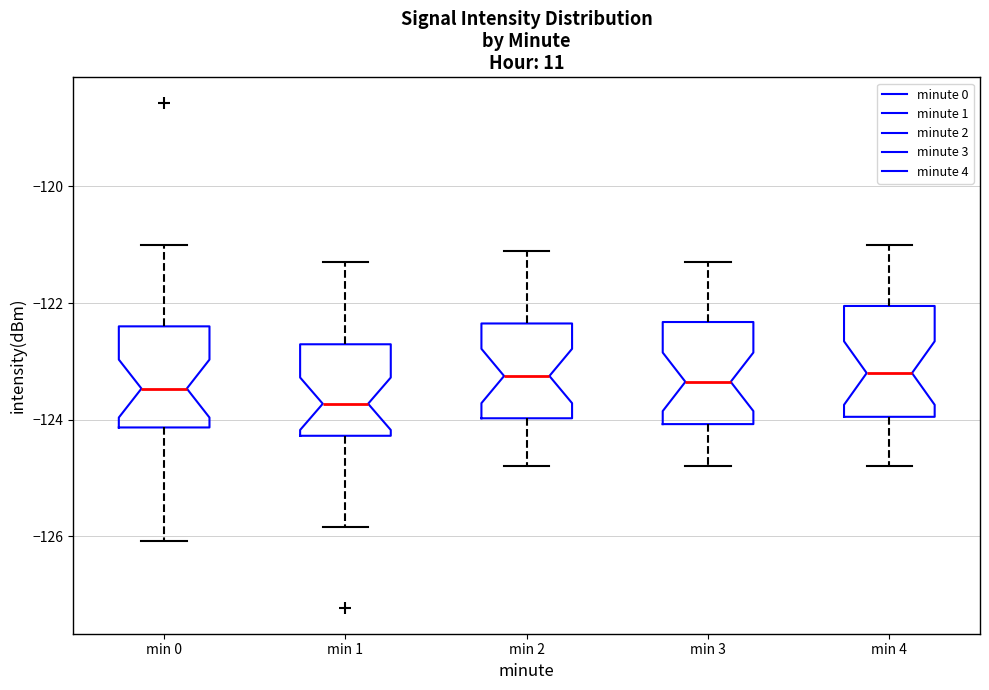

Reading left to right, read every box against the y-axis: the position of its median line, the range the box covers, and the ends of its whiskers. The values are not printed on the chart, so give them approximately, as read against the axis.

min 0: median -123.4, box -124.2 to -122.4, whiskers -126.0 to -121.0
min 1: median -123.8, box -124.2 to -122.8, whiskers -125.8 to -121.2
min 2: median -123.2, box -124.0 to -122.4, whiskers -124.8 to -121.0
min 3: median -123.4, box -124.0 to -122.4, whiskers -124.8 to -121.2
min 4: median -123.2, box -124.0 to -122.0, whiskers -124.8 to -121.0